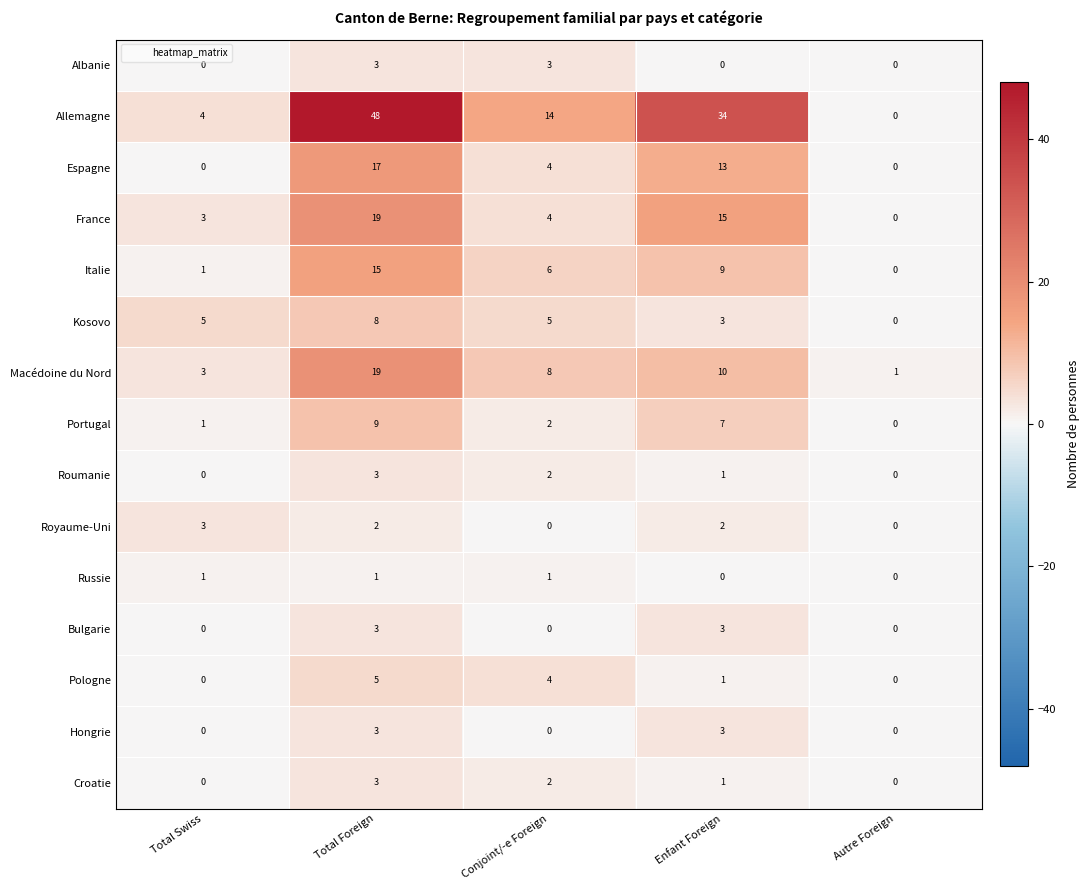

The value of Espagne at Total Swiss is 6. True or false?

False